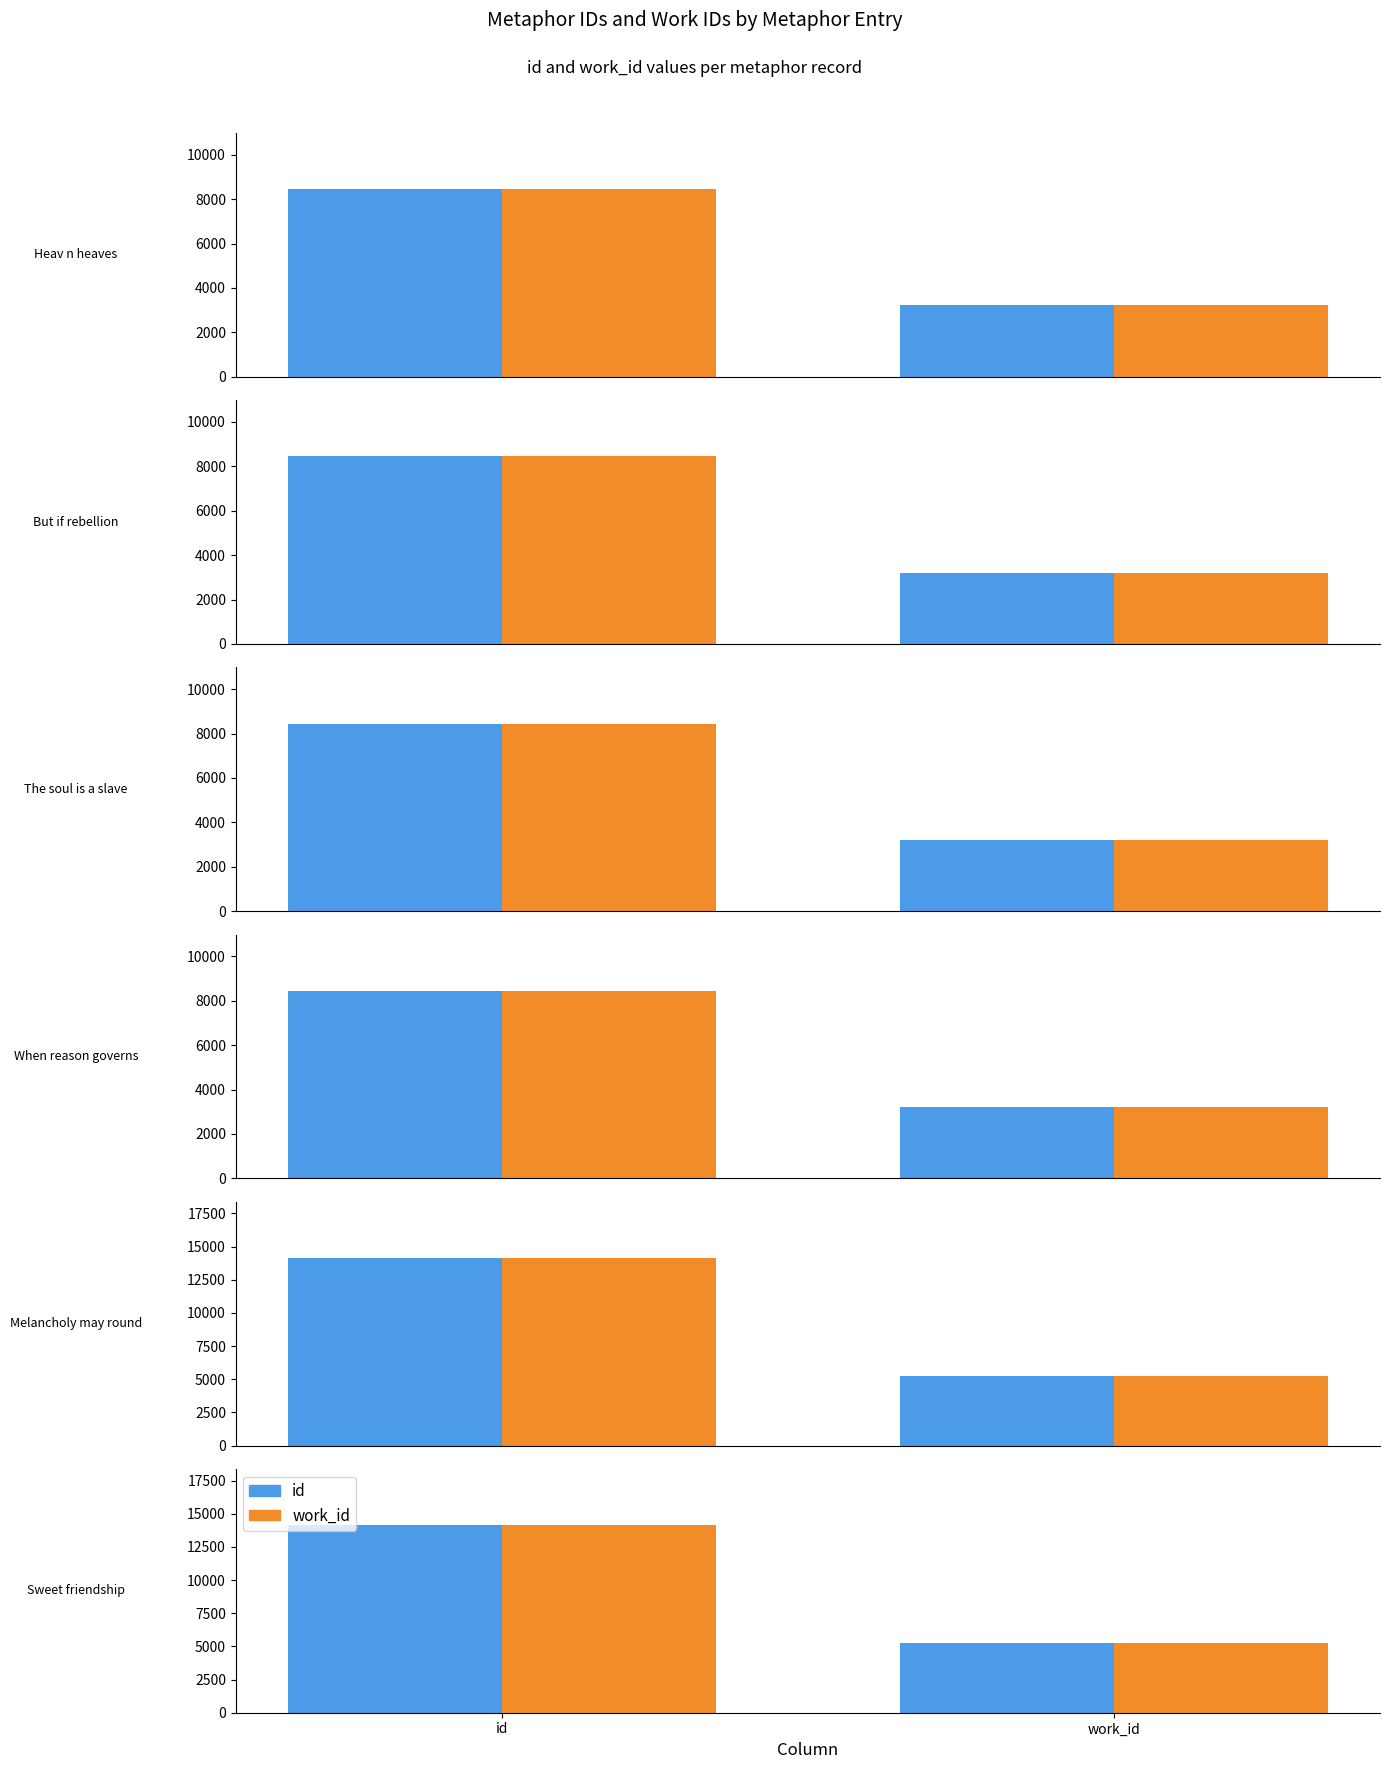

Rank the series at Melancholy may round from lowest to highest value.

work_id, id